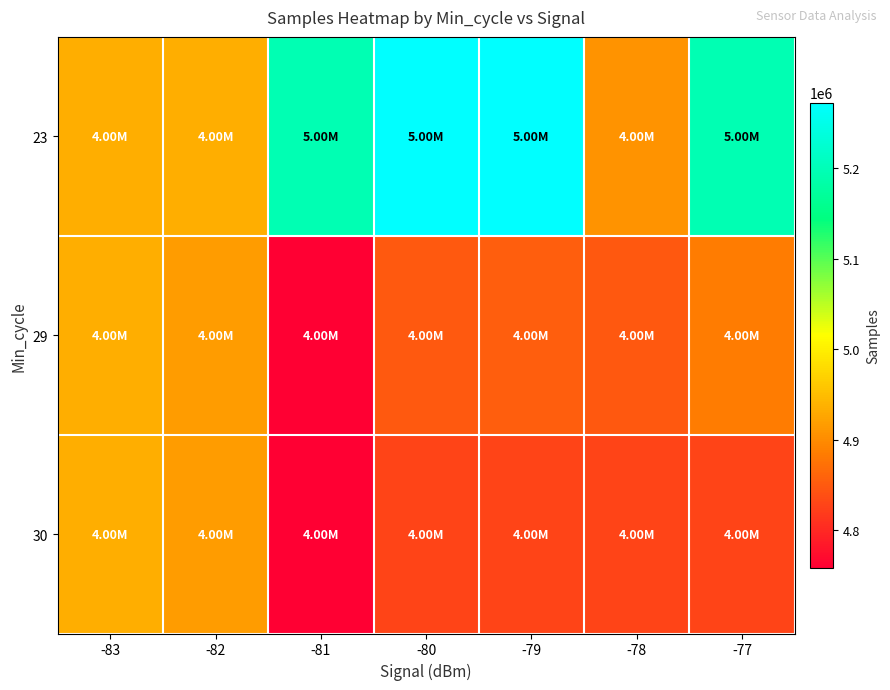

Reading left to right, extract all data points from this chart.

23: -83=4933097	-82=4933097	-81=5195571	-80=5272978	-79=5272978	-78=4907731	-77=5195571
29: -83=4933097	-82=4915911	-81=4758114	-80=4850083	-79=4853144	-78=4848114	-77=4884492
30: -83=4933097	-82=4915911	-81=4758114	-80=4827857	-79=4827857	-78=4827857	-77=4827857